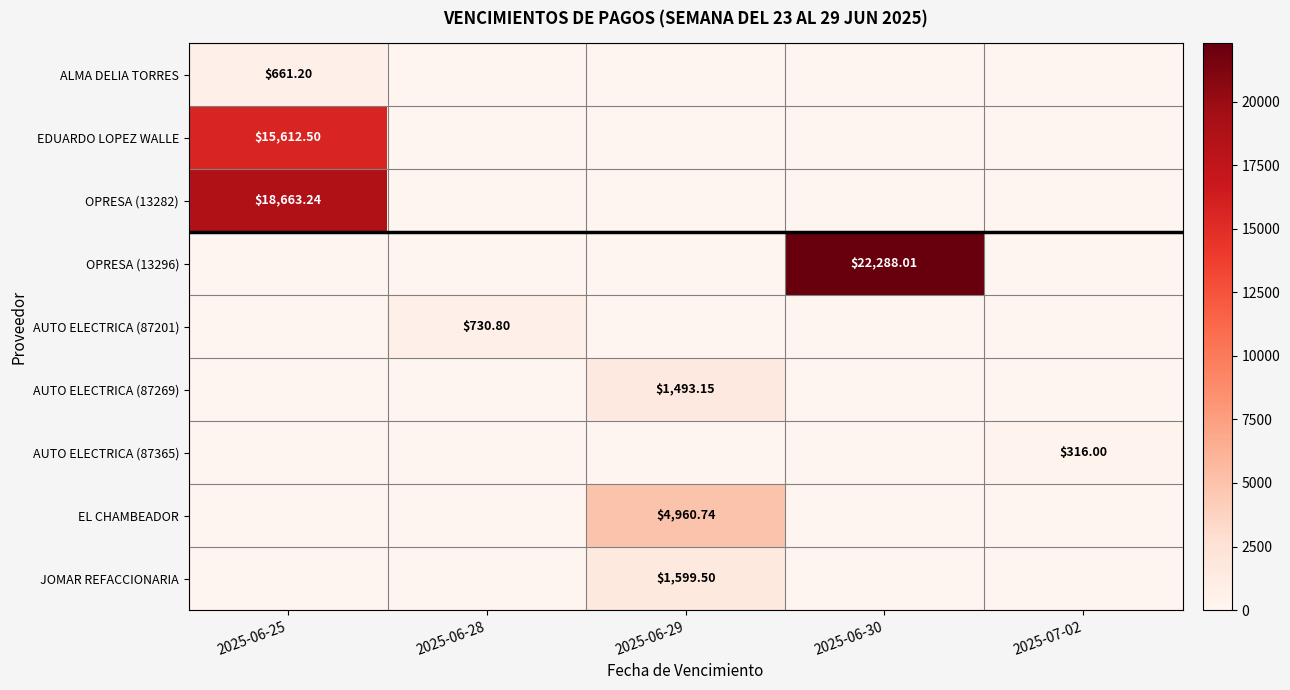

Which series has the largest total across all categories?

OPRESA (13296)